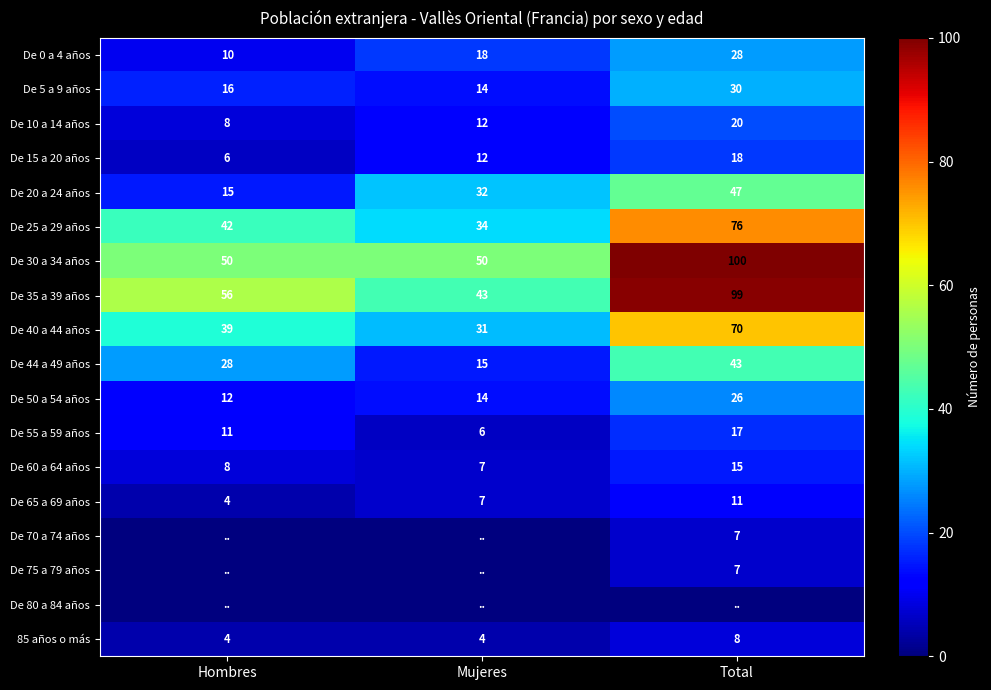

What value does the De 5 a 9 años series have at Mujeres, to the nearest 10?

10